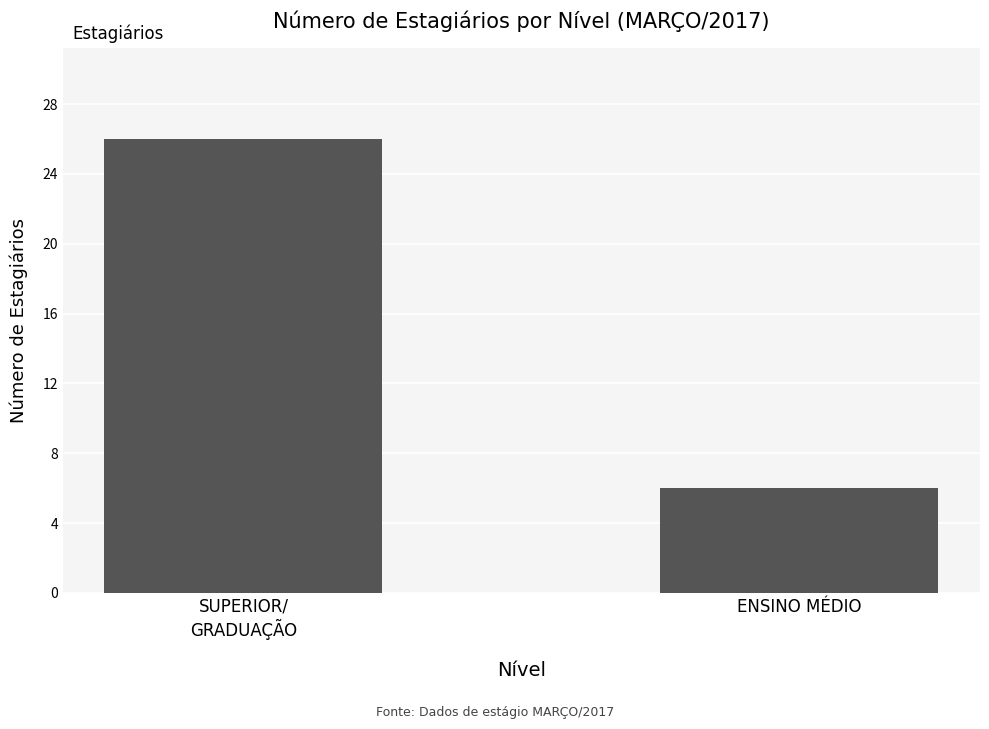

Rank the categories by value from highest to lowest.

SUPERIOR/
GRADUAÇÃO, ENSINO MÉDIO